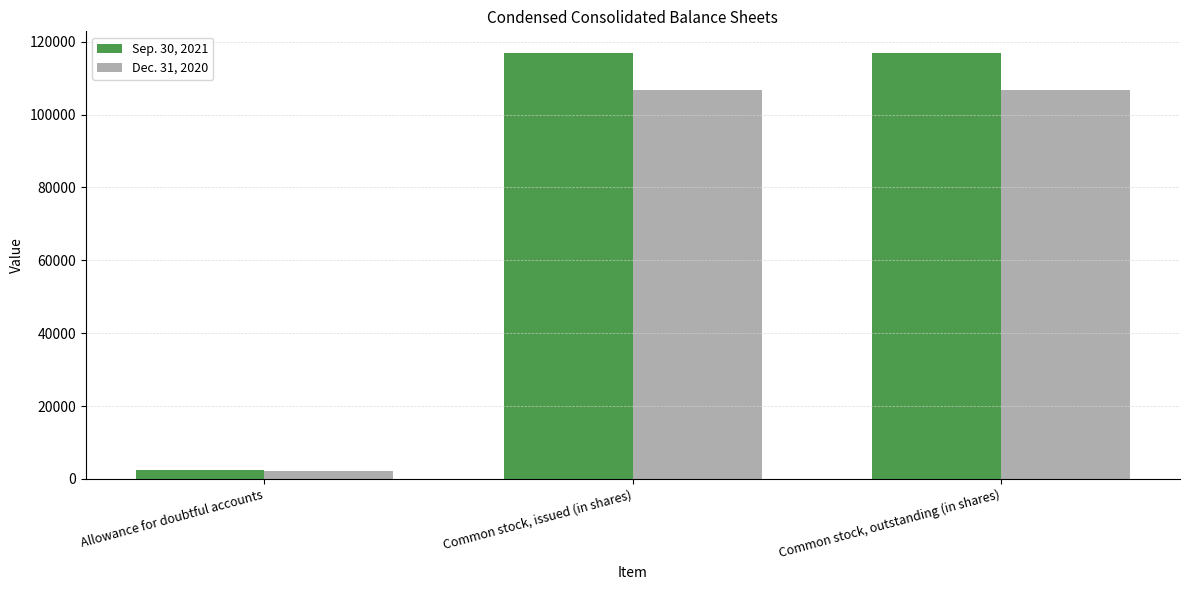

What is the total value across all series at Common stock, issued (in shares)?

223818